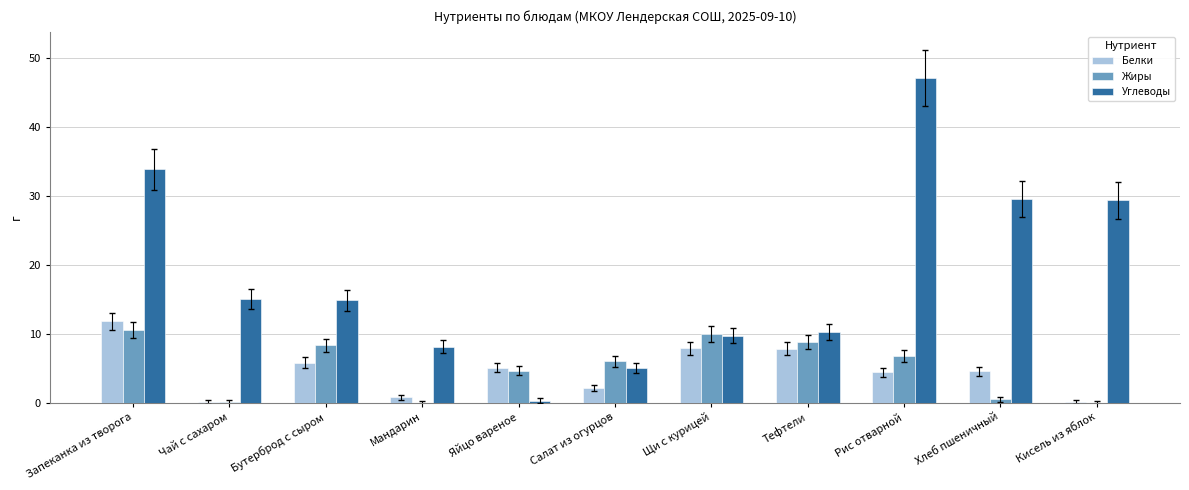

Is it true that Углеводы equals 17.8 at Тефтели?

False